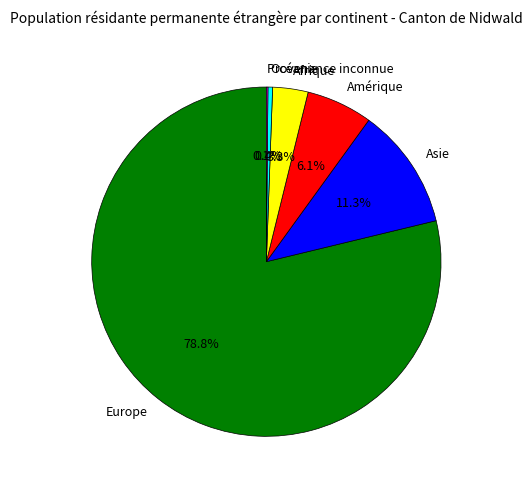

What is the majority slice?

Europe